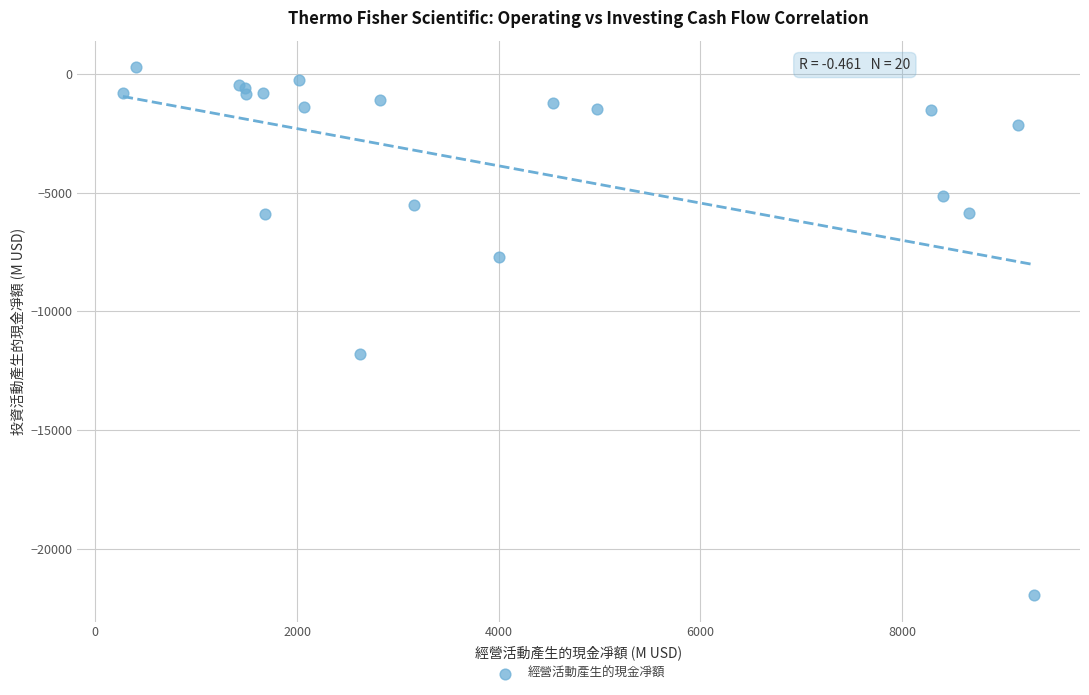

What Y value in the scatter plot is closest to -10826?

-11783